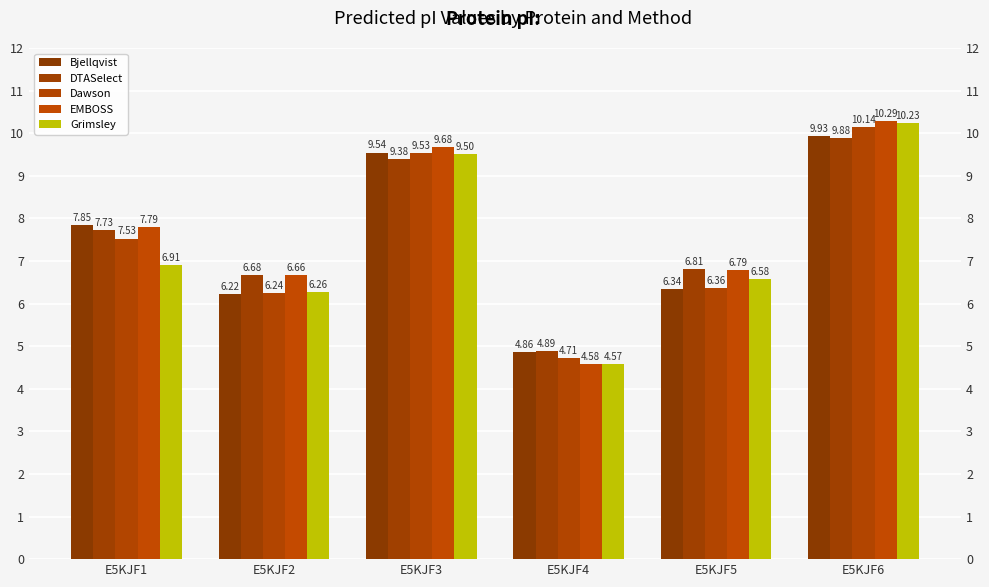

Reading right to left, transcribe all the data shown in this chart.

Bjellqvist: E5KJF6=9.9	E5KJF5=6.3	E5KJF4=4.9	E5KJF3=9.5	E5KJF2=6.2	E5KJF1=7.8
DTASelect: E5KJF6=9.9	E5KJF5=6.8	E5KJF4=4.9	E5KJF3=9.4	E5KJF2=6.7	E5KJF1=7.7
Dawson: E5KJF6=10.1	E5KJF5=6.4	E5KJF4=4.7	E5KJF3=9.5	E5KJF2=6.2	E5KJF1=7.5
EMBOSS: E5KJF6=10.3	E5KJF5=6.8	E5KJF4=4.6	E5KJF3=9.7	E5KJF2=6.7	E5KJF1=7.8
Grimsley: E5KJF6=10.2	E5KJF5=6.6	E5KJF4=4.6	E5KJF3=9.5	E5KJF2=6.3	E5KJF1=6.9